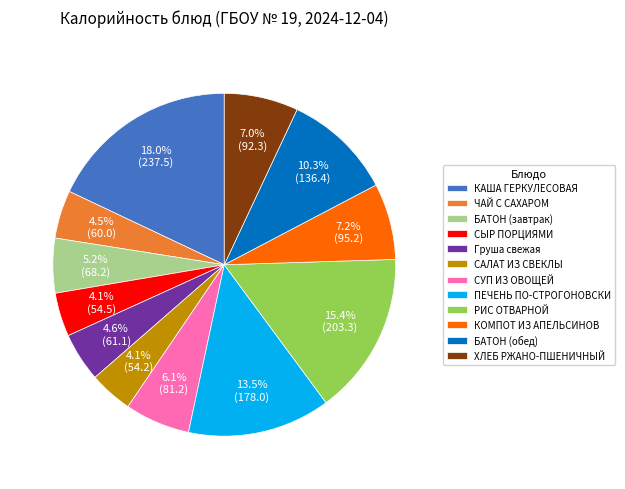

How much of the chart is everything except КАША ГЕРКУЛЕСОВАЯ?

82.0%